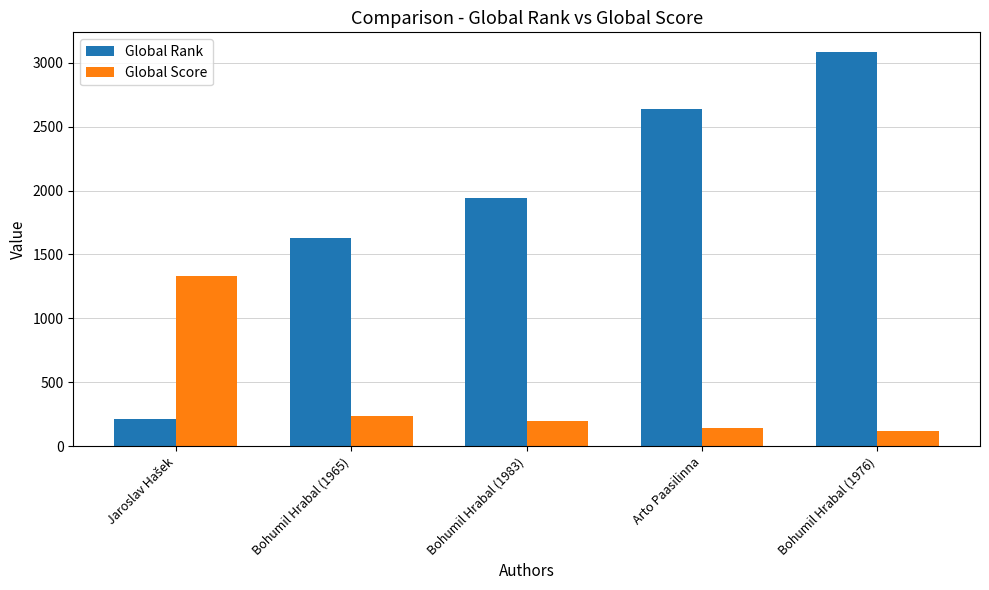

What is the greatest value displayed?

3082